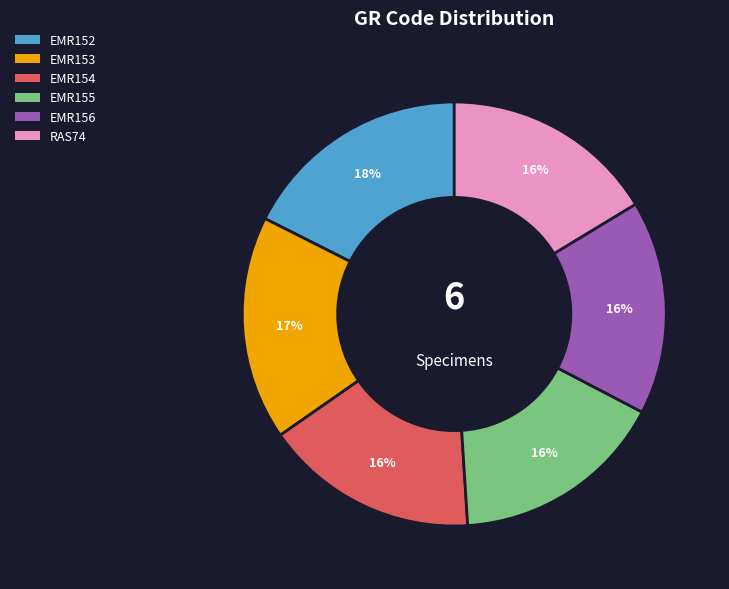

Combined, do EMR154 and EMR156 account for over 50%?

No